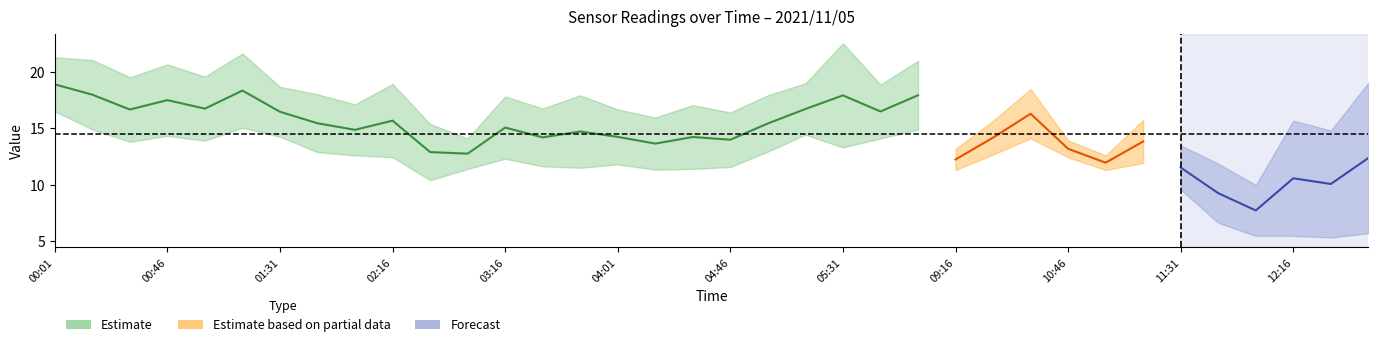

How many categories are shown in the chart?

36